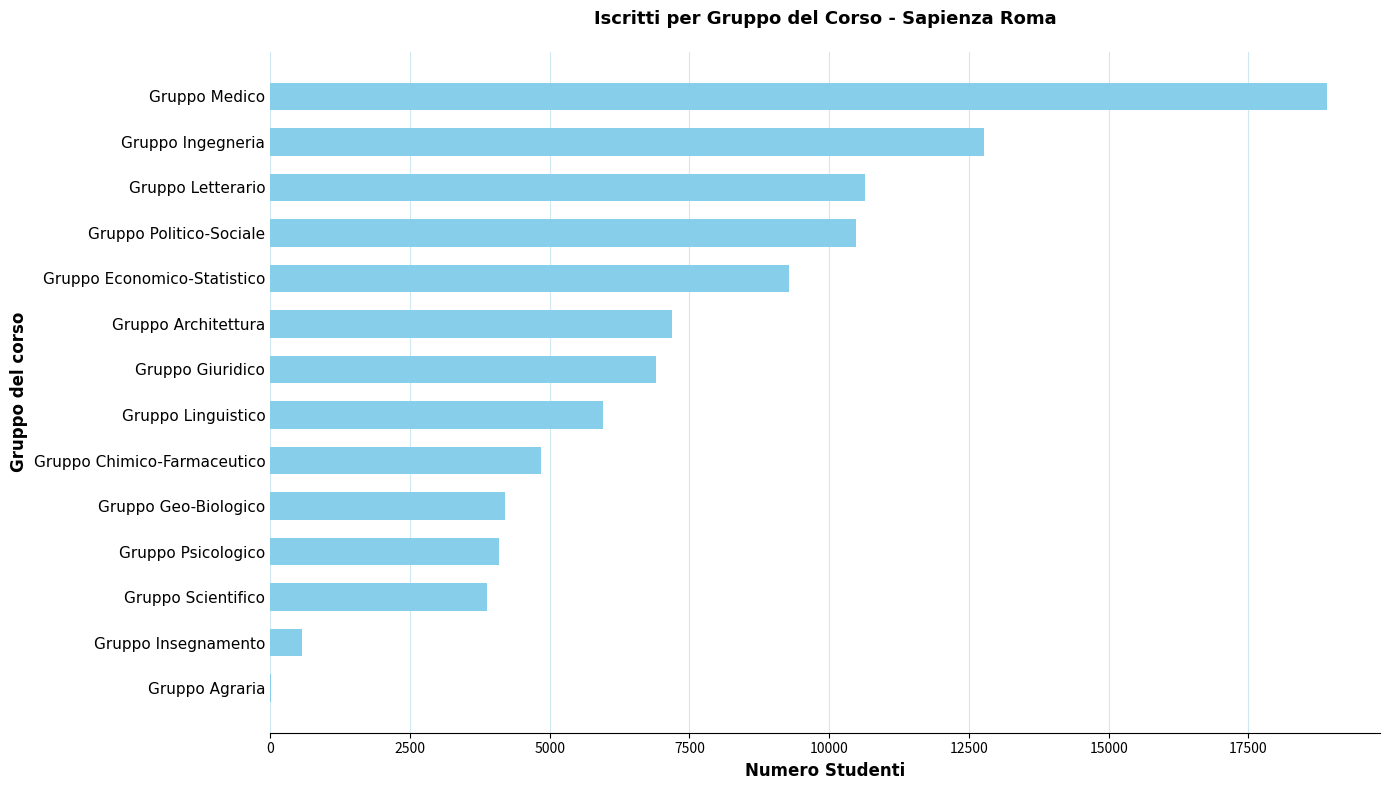

What is the sum of the values at Gruppo Giuridico and Gruppo Ingegneria?

19664